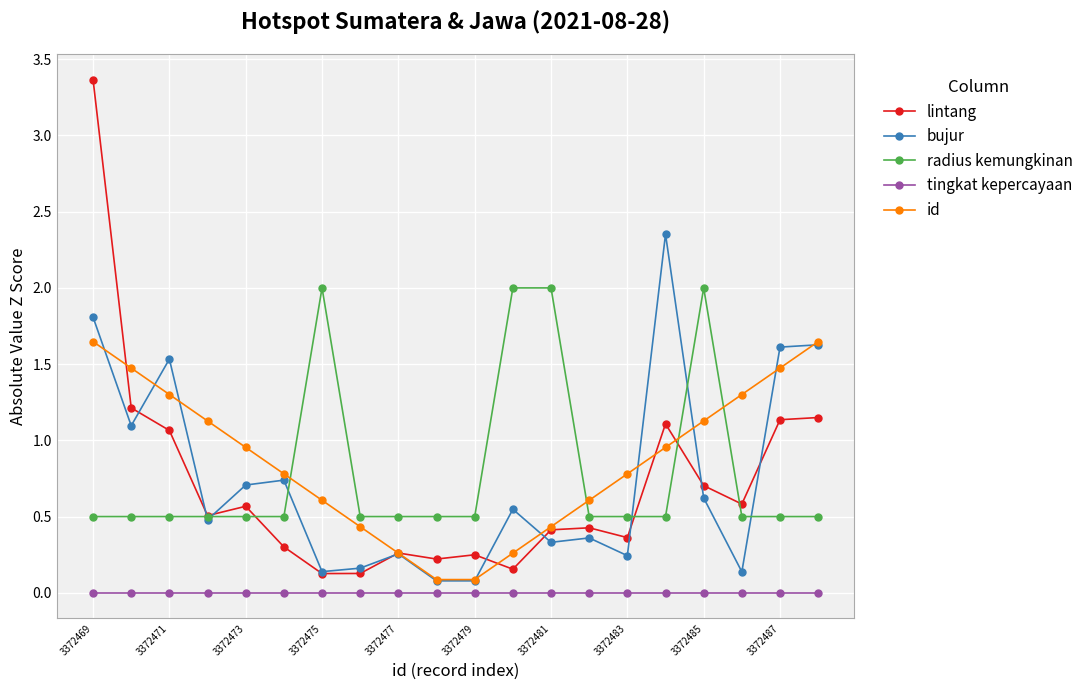

What is the value of the bujur point at the 17th from the left?

0.6